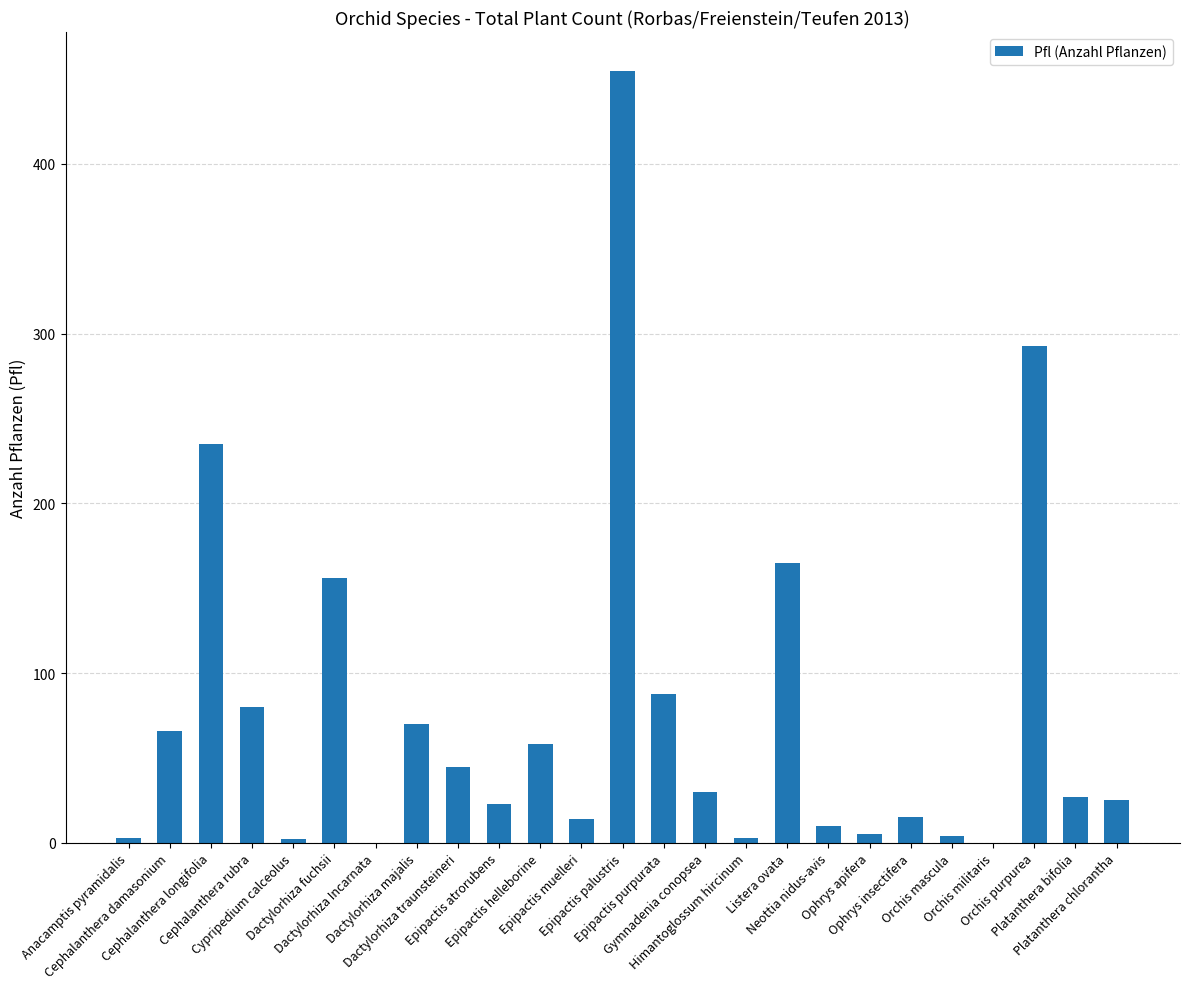

Where does the data first go above 27?

Cephalanthera damasonium